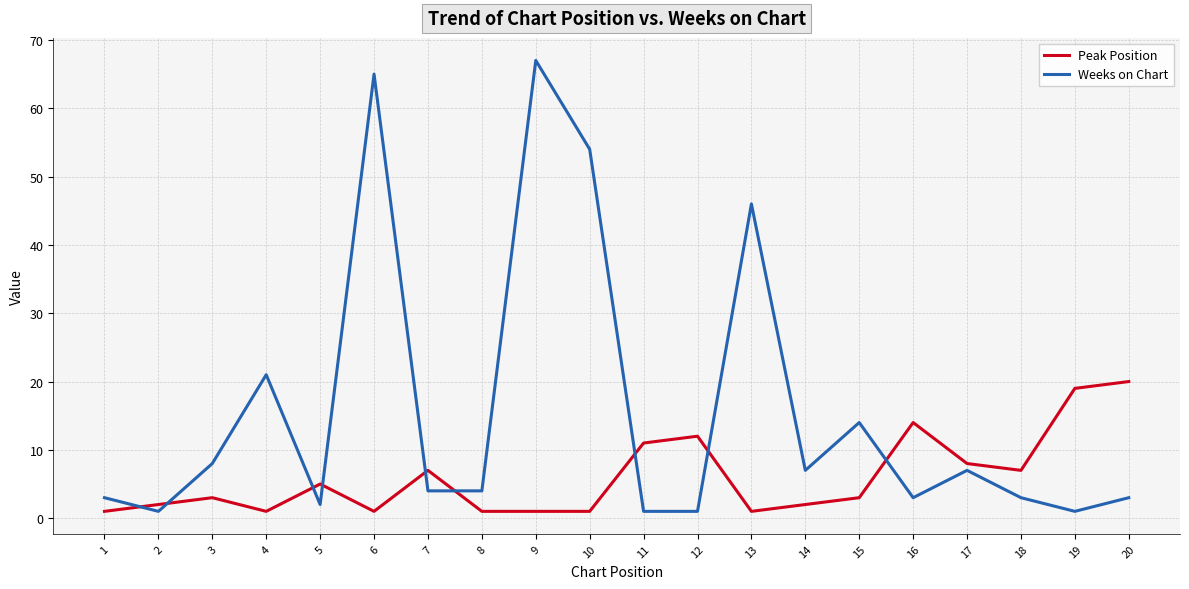

List the series in order of their overall mean, highest first.

Weeks on Chart, Peak Position